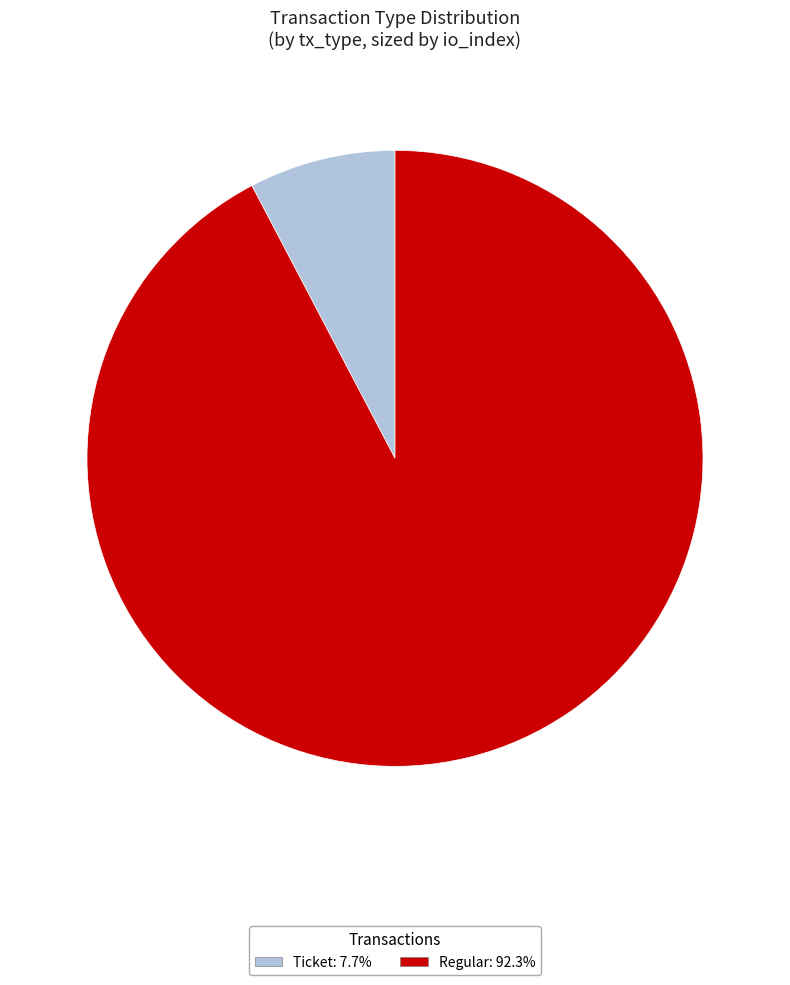

Is there a majority slice in this chart?

Yes